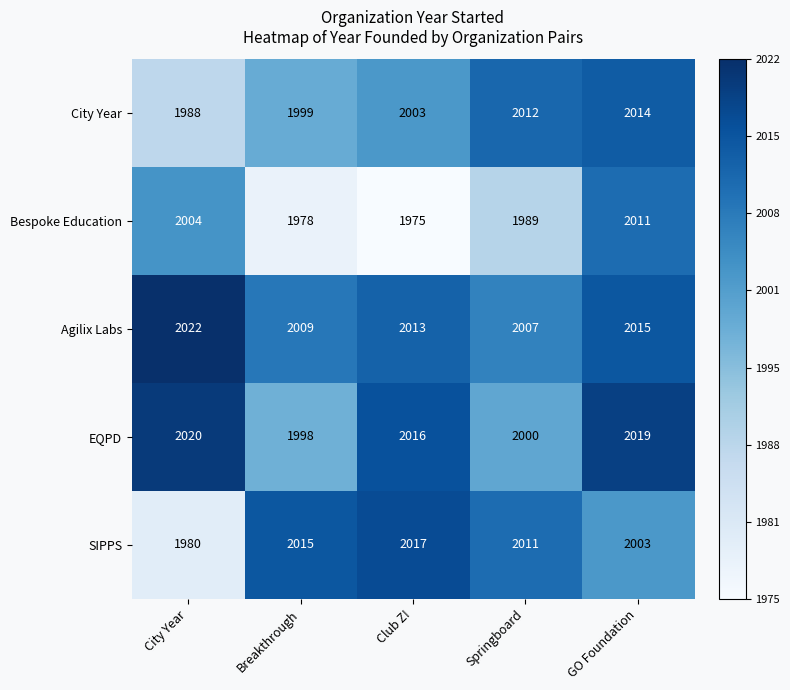

The City Year series shows 1988 at City Year. True or false?

True